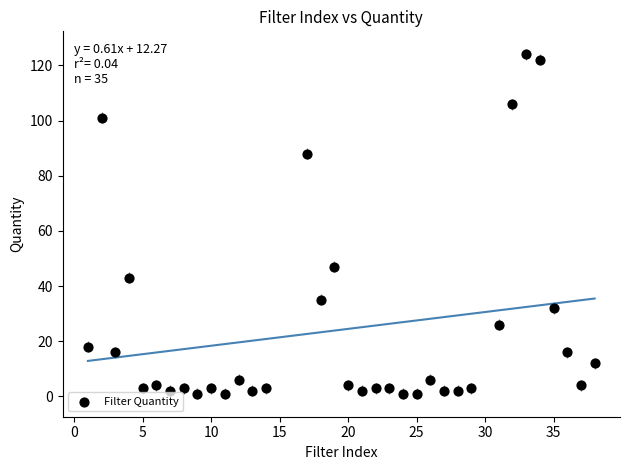

What Y value in the scatter plot is closest to 62?

47